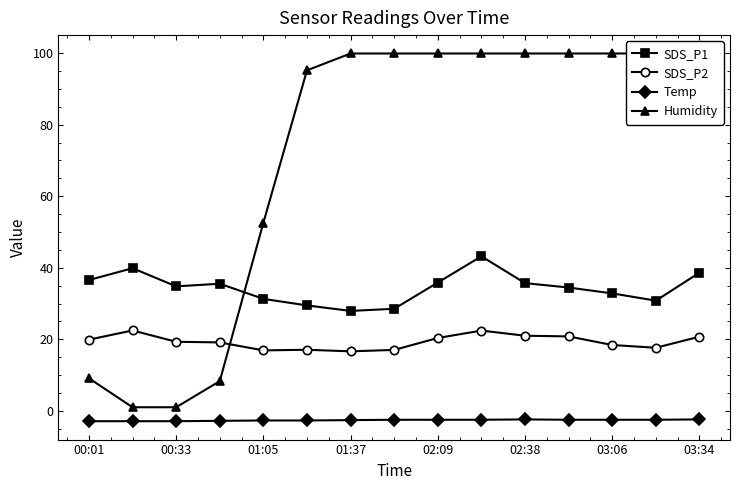

How many categories are shown in the chart?

15